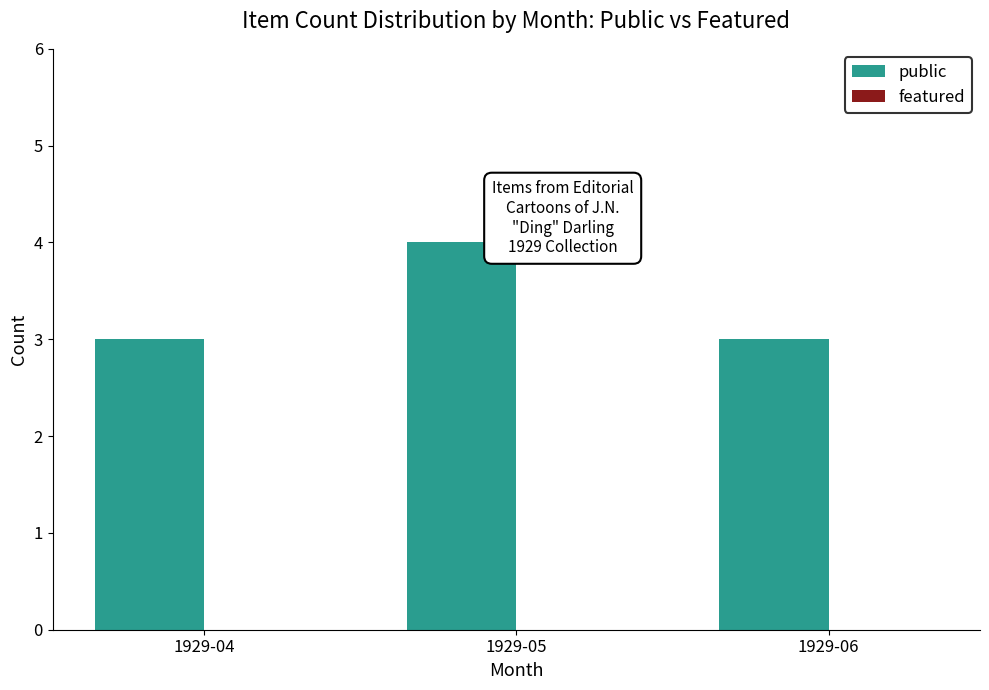

What is the greatest value displayed?

4